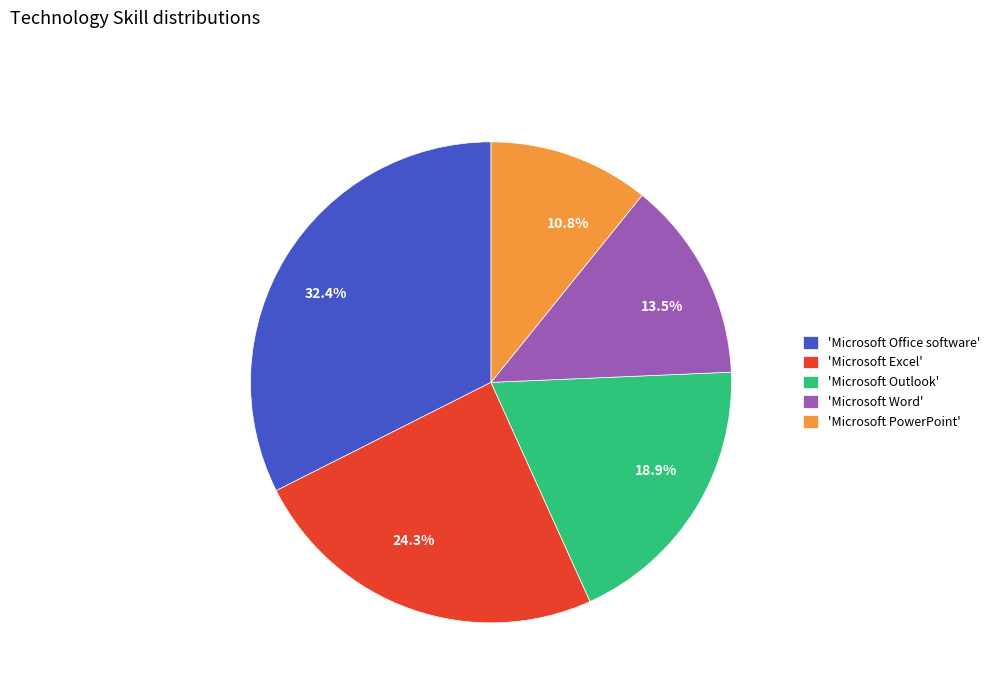

What portion of the pie excludes 24.3%?

75.7%